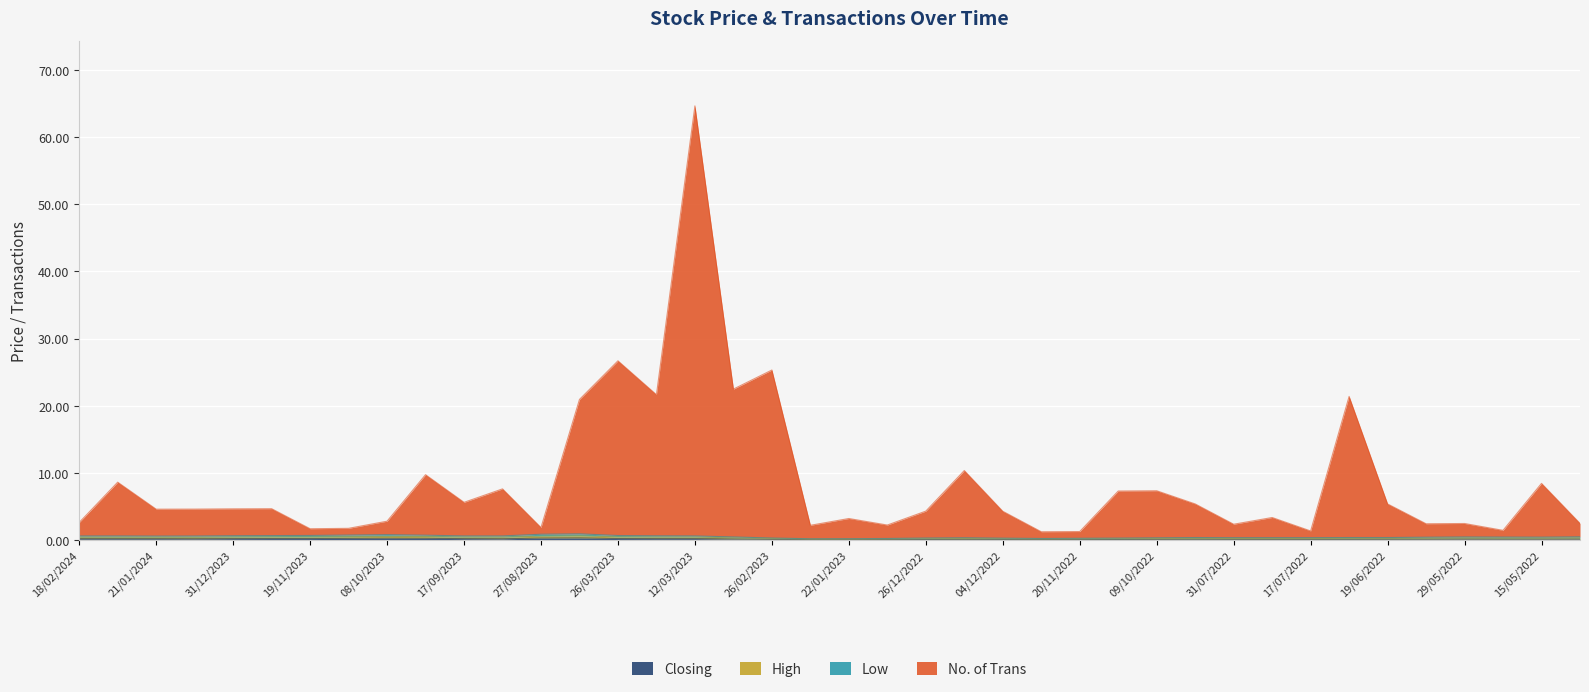

Reading left to right, transcribe all the data shown in this chart.

Closing: 0.2	0.2	0.2	0.2	0.2	0.2	0.2	0.2	0.3	0.3	0.2	0.2	0.3	0.3	0.2	0.2	0.2	0.2	0.1	0.1	0.1	0.1	0.1	0.1	0.1	0.1	0.1	0.1	0.1	0.1	0.1	0.1	0.1	0.1	0.1	0.1	0.2	0.1	0.1	0.2
High: 0.4	0.4	0.4	0.4	0.4	0.5	0.5	0.5	0.5	0.5	0.4	0.4	0.6	0.6	0.5	0.4	0.4	0.3	0.2	0.1	0.1	0.2	0.2	0.2	0.2	0.2	0.2	0.2	0.2	0.3	0.2	0.2	0.2	0.3	0.3	0.3	0.3	0.3	0.3	0.3
Low: 0.6	0.6	0.6	0.6	0.7	0.7	0.7	0.8	0.8	0.7	0.6	0.6	0.9	0.9	0.7	0.6	0.6	0.5	0.3	0.2	0.2	0.2	0.3	0.3	0.3	0.2	0.3	0.3	0.3	0.4	0.4	0.4	0.4	0.4	0.4	0.4	0.5	0.4	0.4	0.5
No. of Trans: 2.6	8.6	4.6	4.6	4.7	4.7	1.7	1.8	2.8	9.7	5.6	7.6	1.9	20.9	26.7	21.6	64.6	22.5	25.3	2.2	3.2	2.2	4.3	10.3	4.3	1.2	1.3	7.3	7.3	5.4	2.4	3.4	1.4	21.4	5.4	2.4	2.5	1.4	8.4	2.5